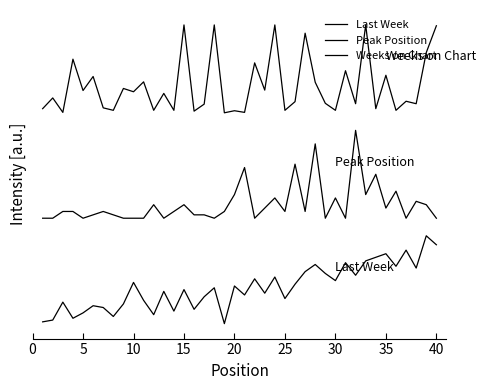

True or false: Weeks on Chart and Peak Position intersect in this chart.

False